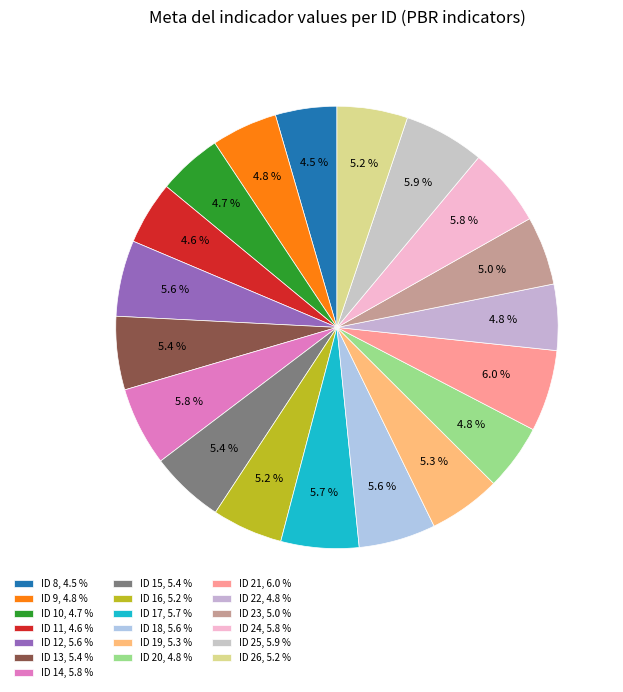

Is ID 21 the majority of the pie?

No